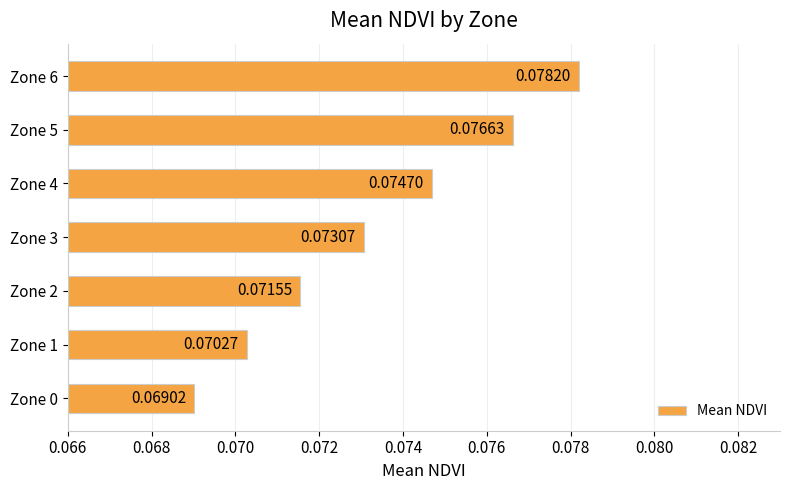

Between Zone 3 and Zone 4, which is larger?

Zone 4